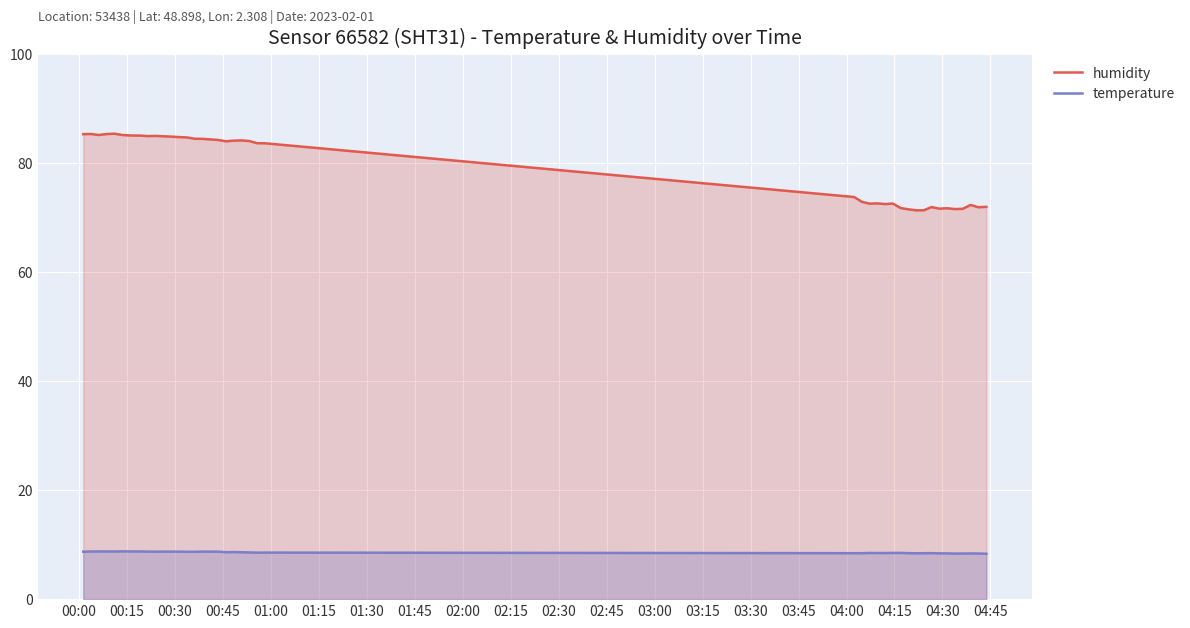

How many lines are shown in the chart?

2